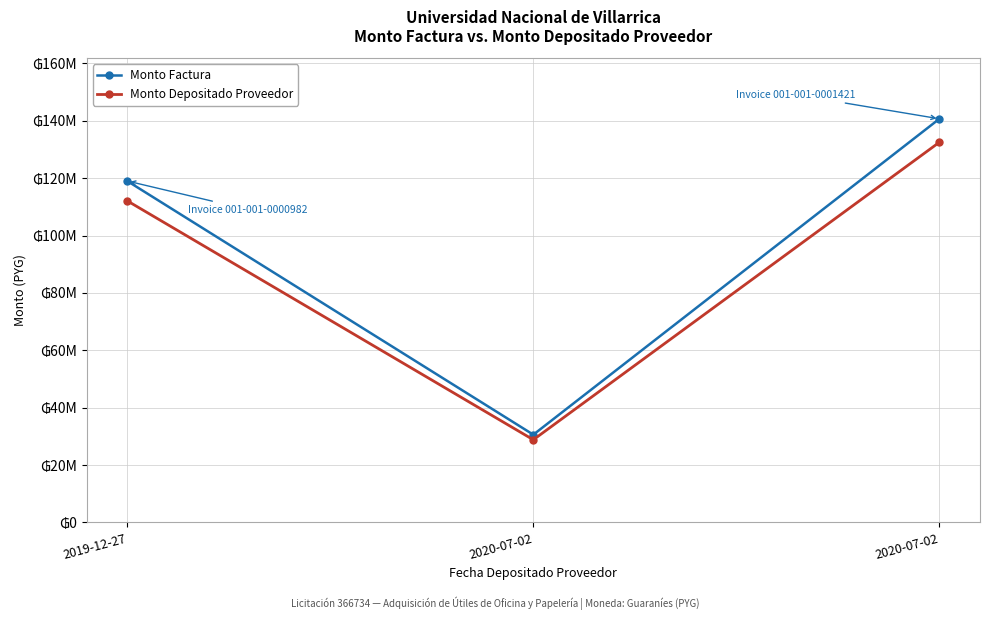

What is the total value across all series at 2020-07-02?

59408979